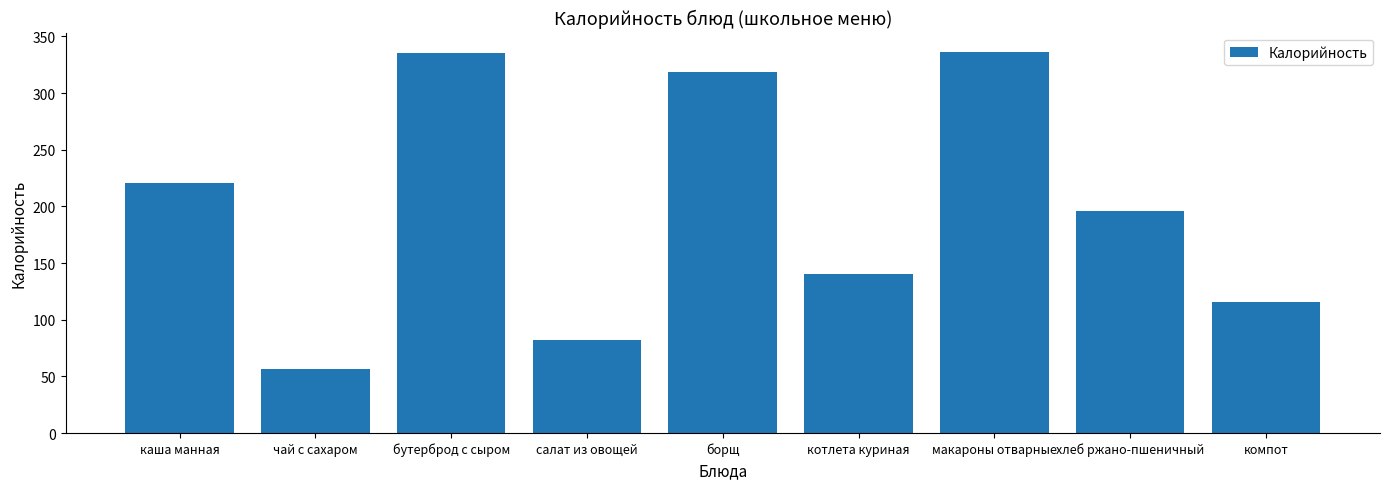

What is the approximate value at салат из овощей?

81.8